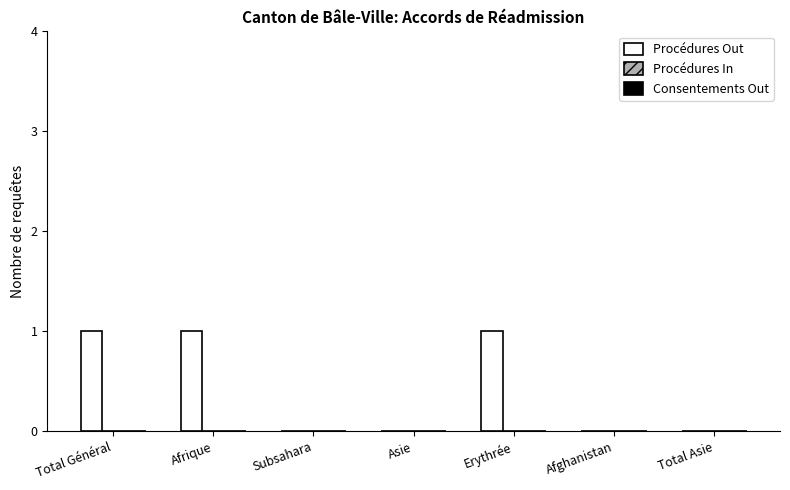

The chart shows a value of 0 at Subsahara. True or false?

True